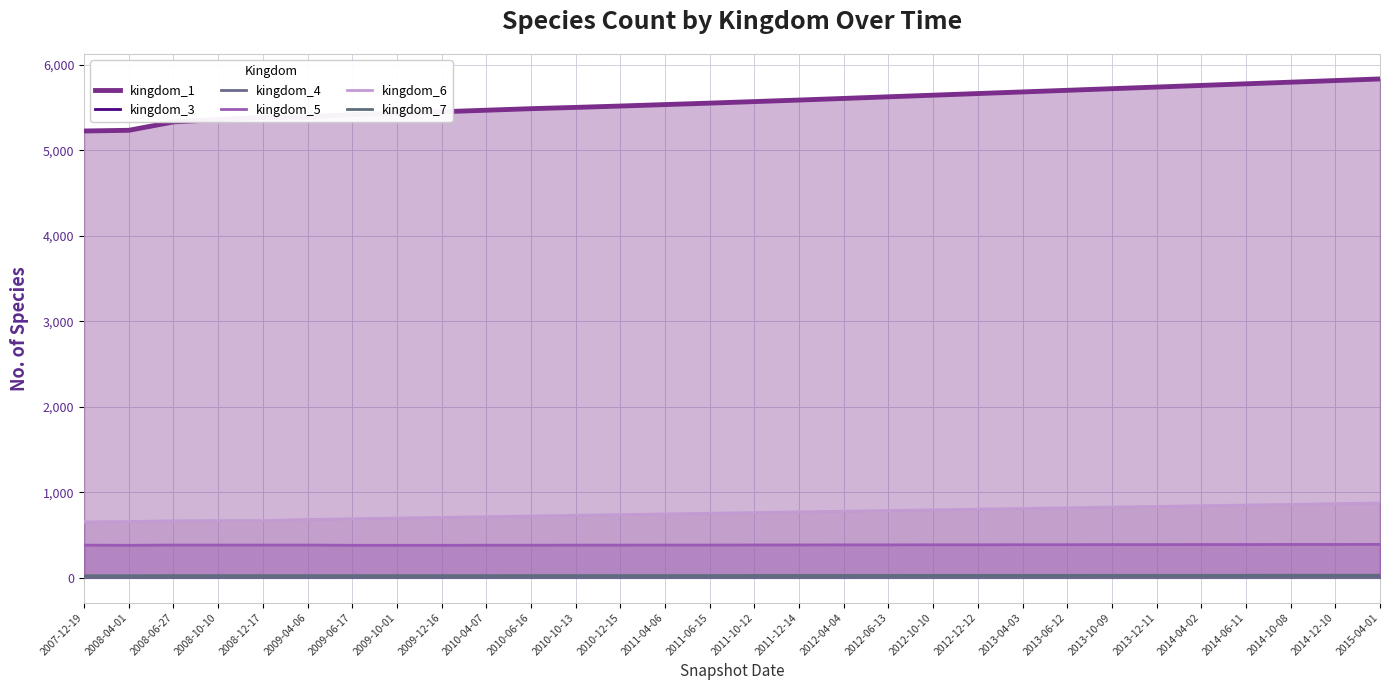

Does the chart display data point markers on the line(s)?

No